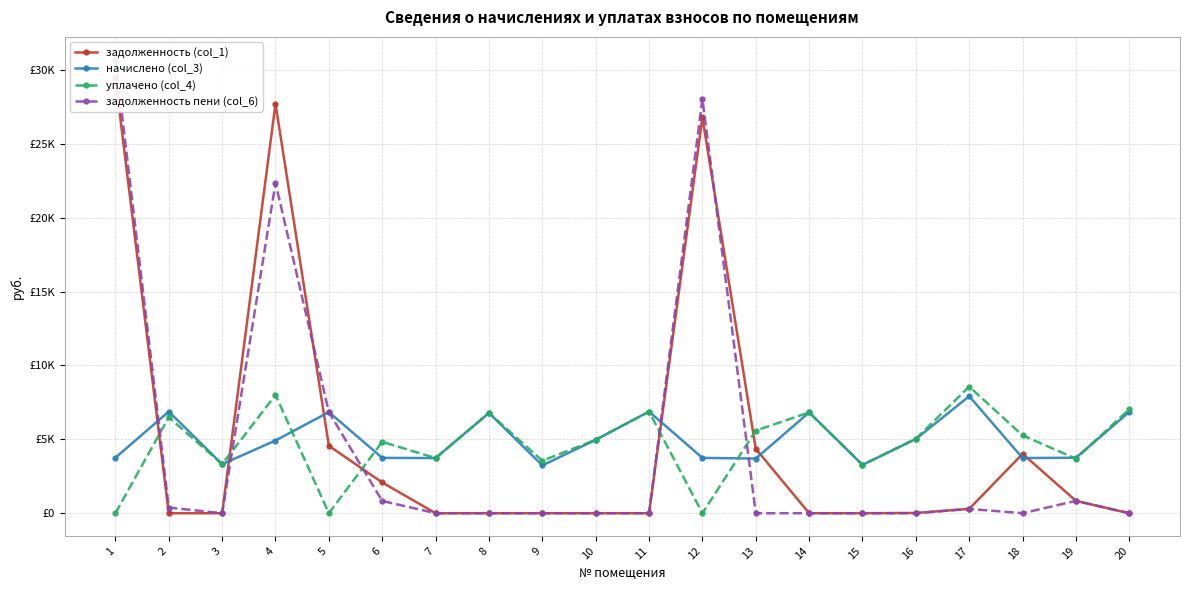

Which label corresponds to the smallest value in the chart?

2